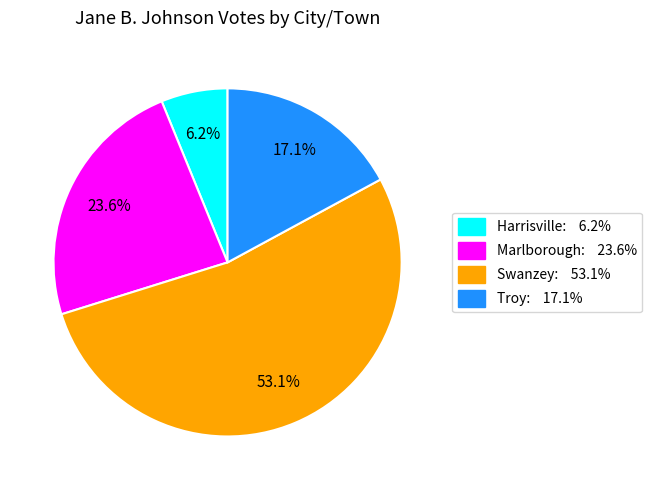

True or false: Troy accounts for 17% of the total.

True